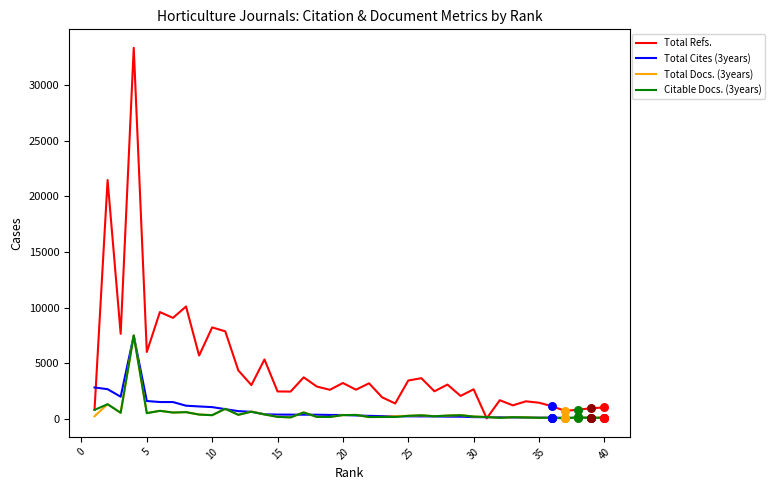

Which series has the largest range (max minus min)?

Total Refs.